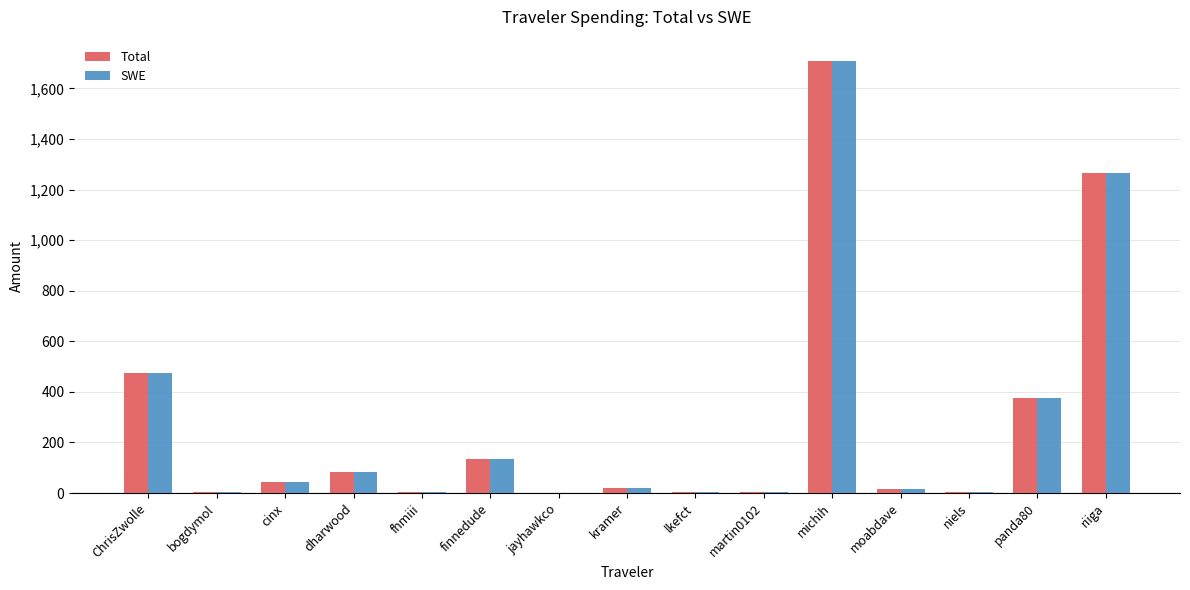

Are the bars horizontal?

No